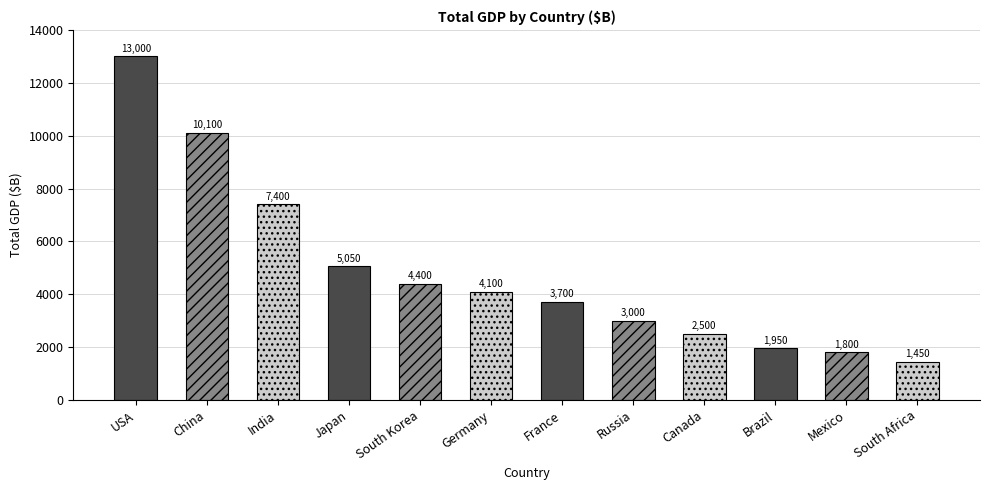

Is it true that the value at Japan is 7460?

False